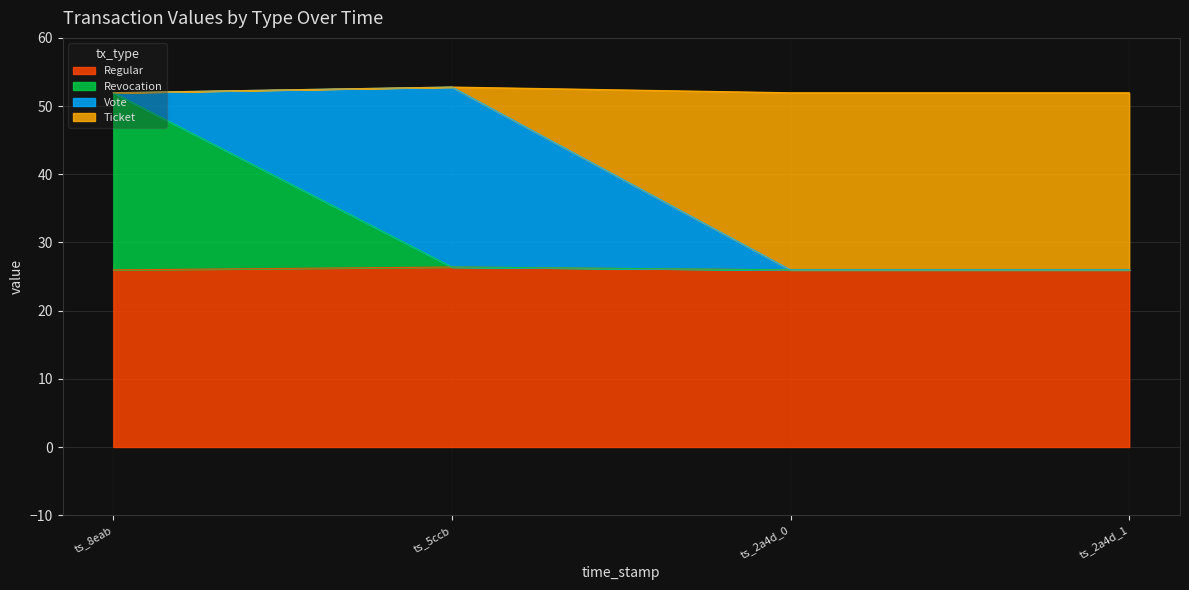

True or false: Vote and Regular cross at least once.

False